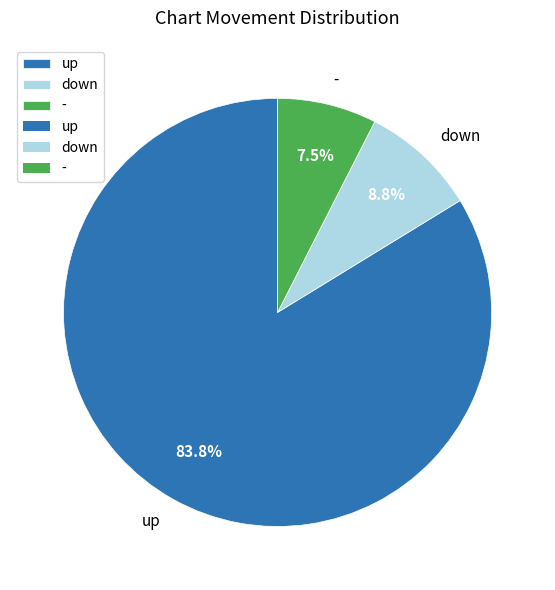

Combined, what portion of the pie is - and up?

91.2%